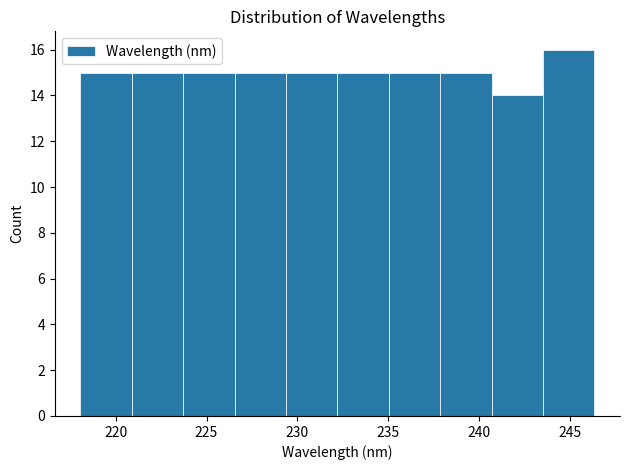

Reading left to right, list every bar in this chart as the range it spans on the x-axis followed by its height. Neither the bar edges nor the heights are printed on the chart, so give them approximately, as read against the axes.

218.0 to 221.0: 15
221.0 to 223.5: 15
223.5 to 226.5: 15
226.5 to 229.5: 15
229.5 to 232.0: 15
232.0 to 235.0: 15
235.0 to 238.0: 15
238.0 to 240.5: 15
240.5 to 243.5: 14
243.5 to 246.5: 16